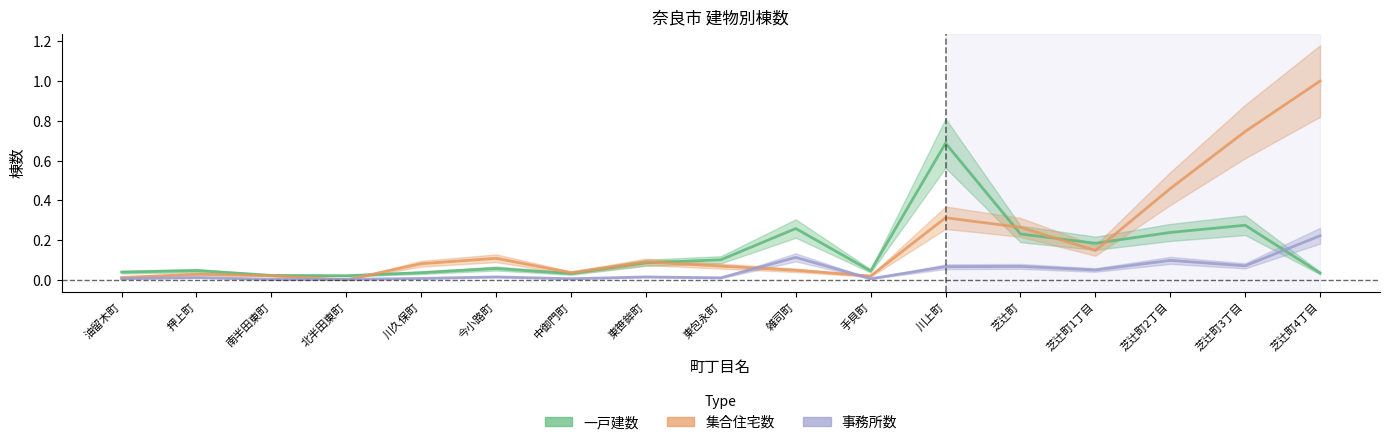

List the labels in order of 集合住宅数 value, smallest first.

北半田東町, 油留木町, 手貝町, 南半田東町, 押上町, 中御門町, 雑司町, 東包永町, 川久保町, 東笹鉾町, 今小路町, 芝辻町1丁目, 芝辻町, 川上町, 芝辻町2丁目, 芝辻町3丁目, 芝辻町4丁目